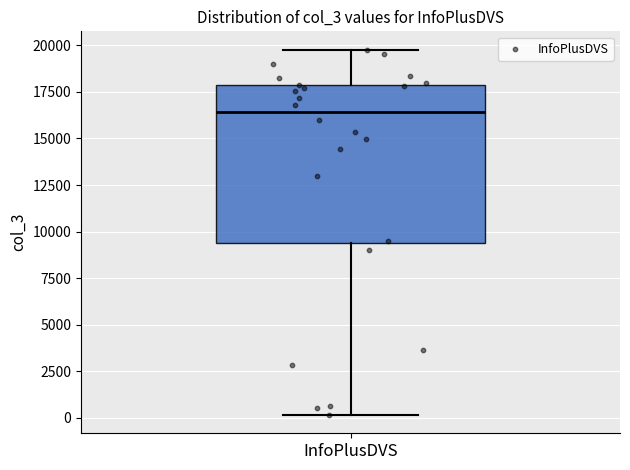

Where does the upper whisker of the box for InfoPlusDVS end on the y-axis? The values are not printed on the chart, so give them approximately, as read against the axis.

20000